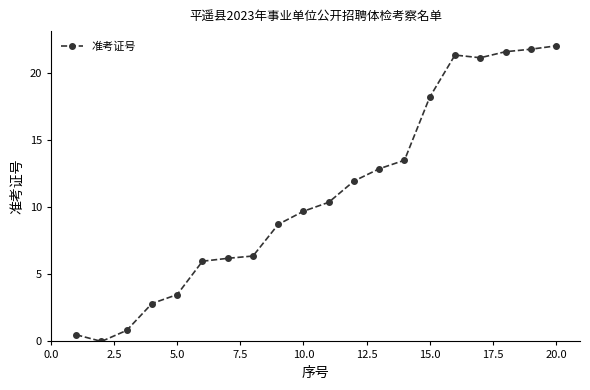

What is the value of the 10th point from the left?

9.7